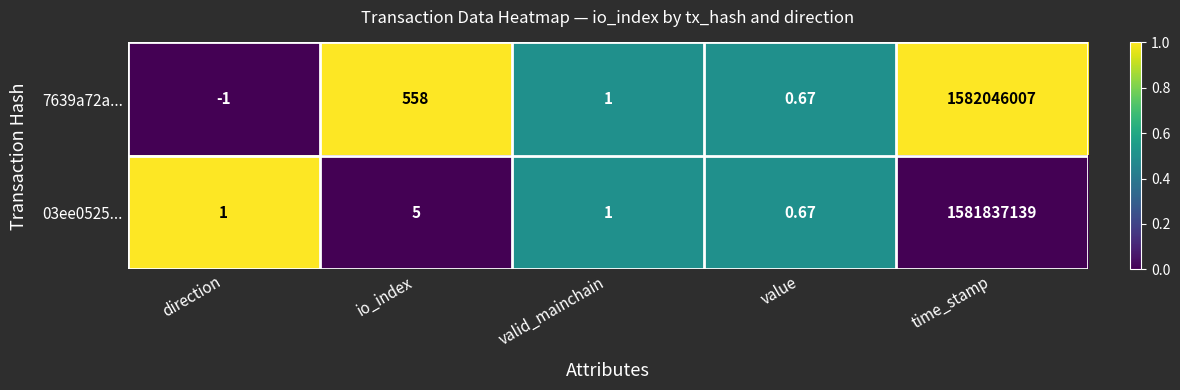

Where does the 7639a72a... series first go above 1?

io_index